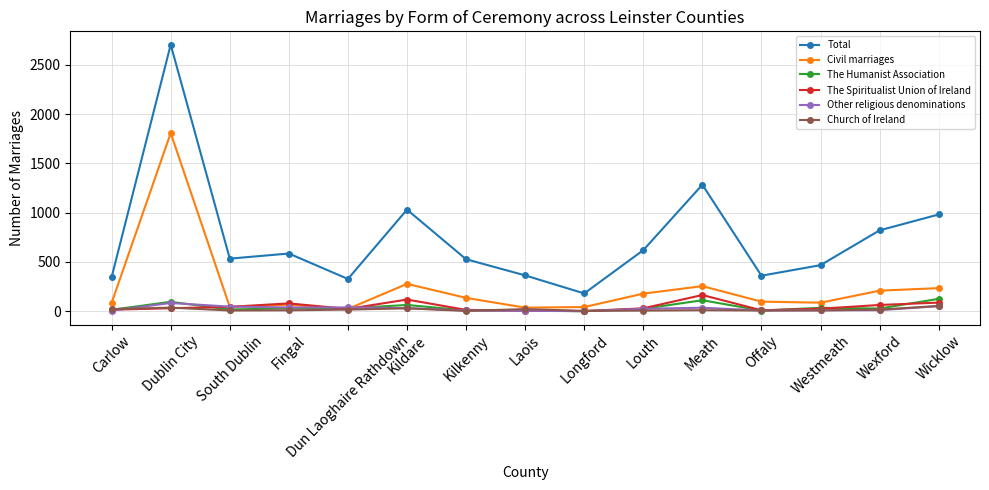

Which series has the widest spread of values?

Total